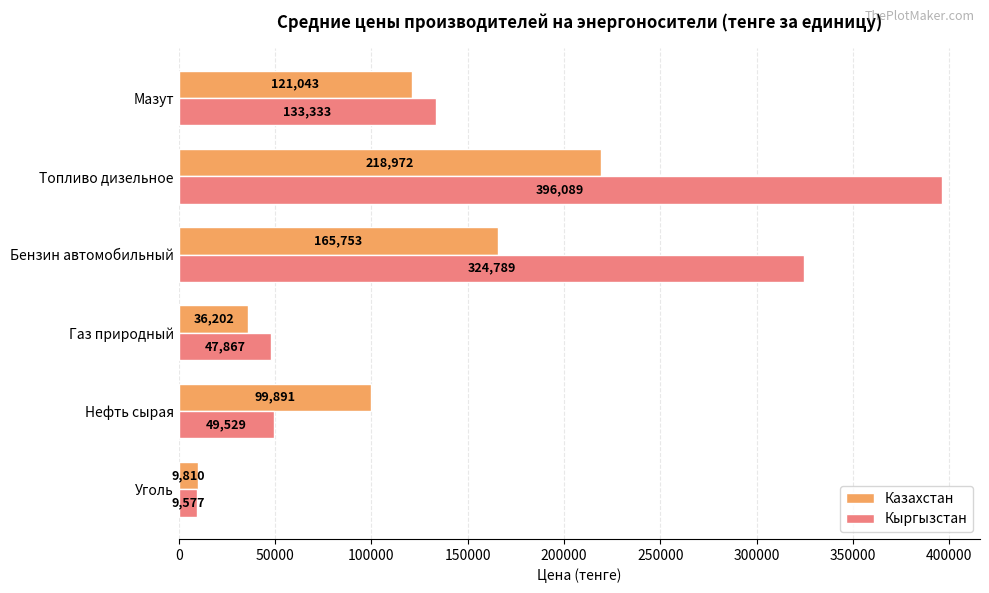

List the labels in order of Казахстан value, smallest first.

Уголь, Газ природный, Нефть сырая, Мазут, Бензин автомобильный, Топливо дизельное